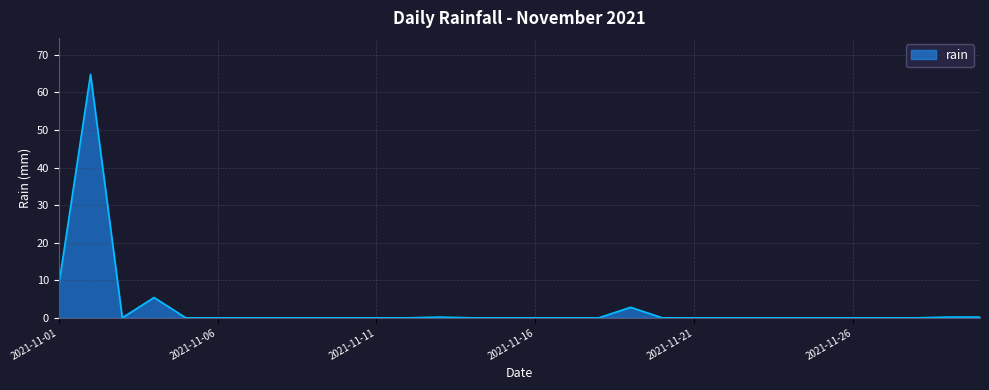

Does the chart have visible grid lines?

Yes